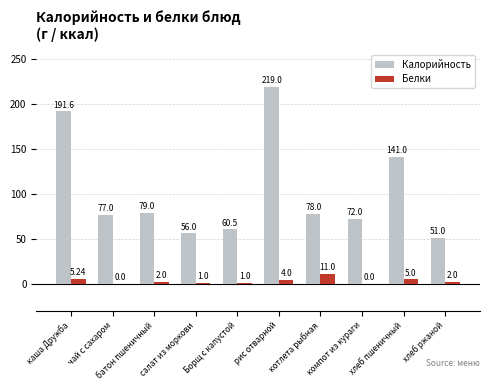

At which label does Белки first exceed 2?

каша Дружба